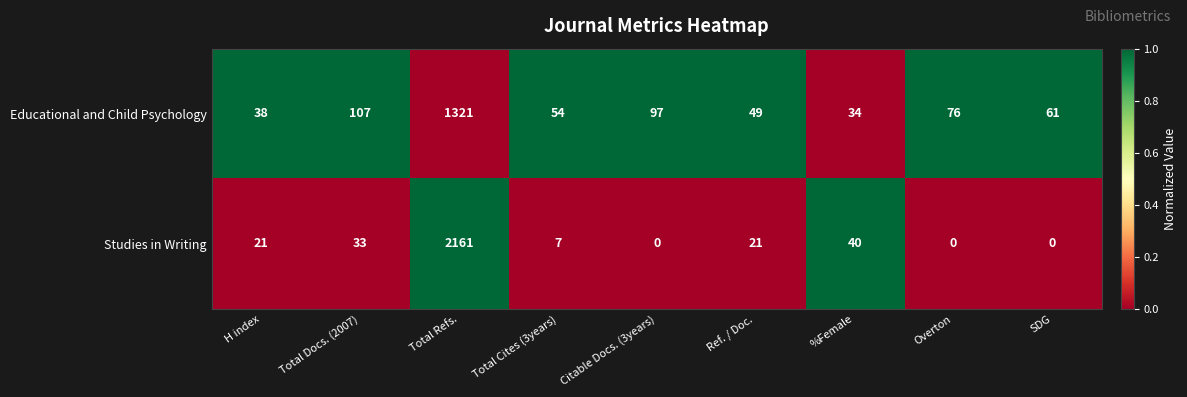

Which series has the largest total across all categories?

Studies in Writing